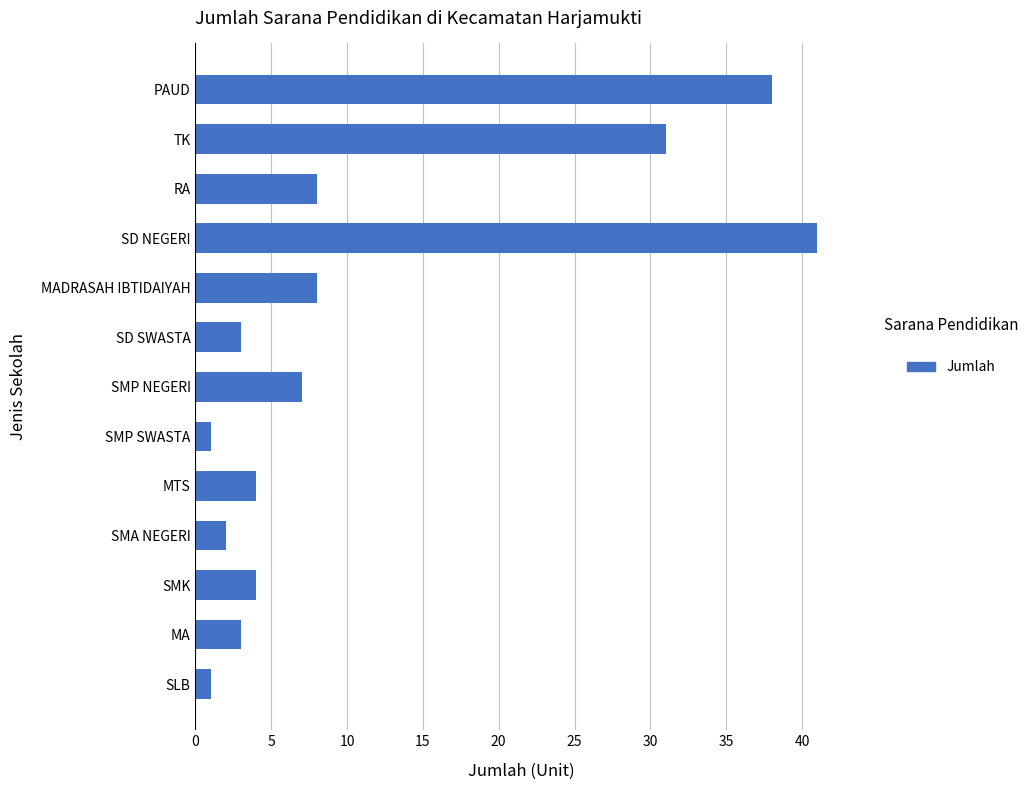

Reading top to bottom, list all the values displayed in this chart.

PAUD=38	TK=31	RA=8	SD NEGERI=41	MADRASAH IBTIDAIYAH=8	SD SWASTA=3	SMP NEGERI=7	SMP SWASTA=1	MTS=4	SMA NEGERI=2	SMK=4	MA=3	SLB=1